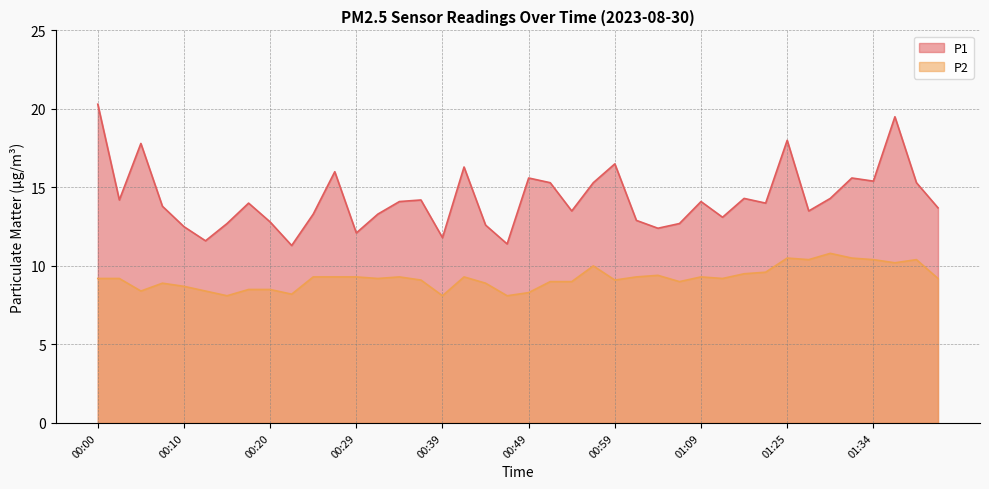

Is it true that P2 equals 9.2 at 00:00?

True